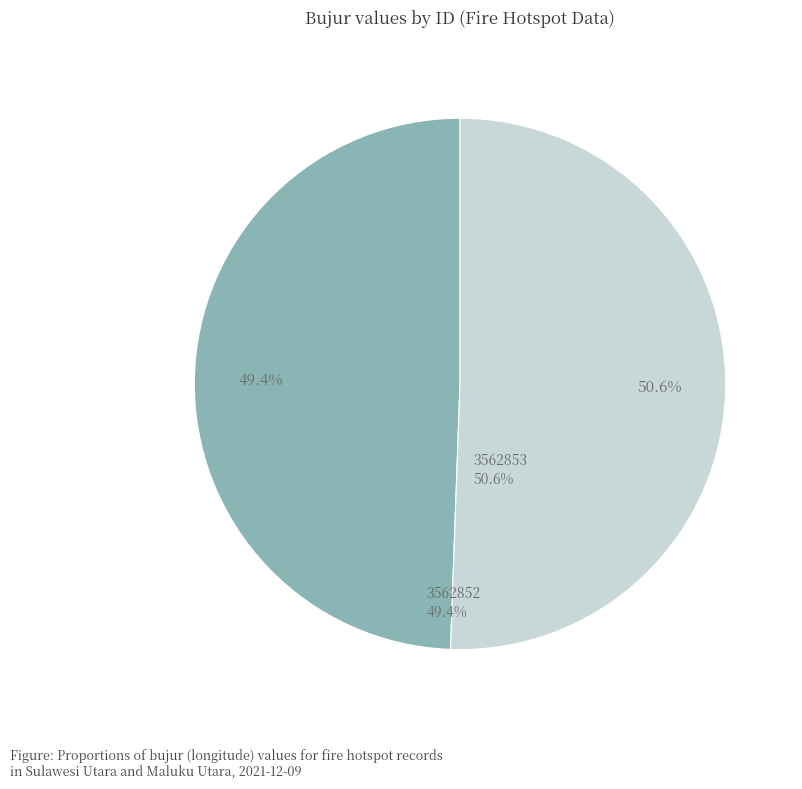

What percentage is the 3562852 slice, to the nearest percent?

49%